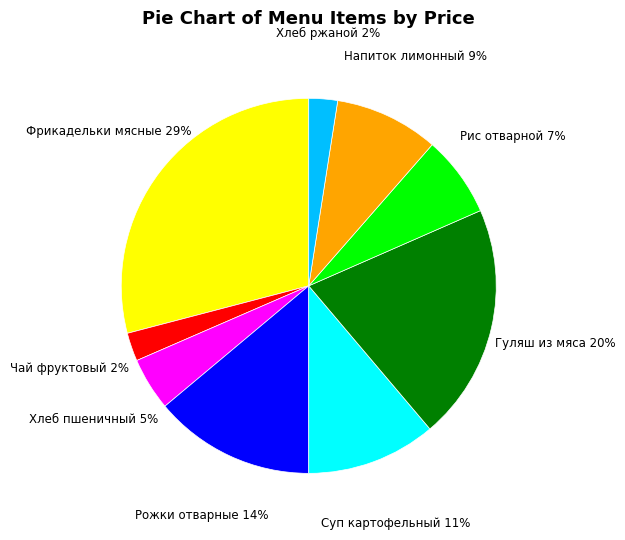

Does Рожки отварные represent more than half of the total?

No